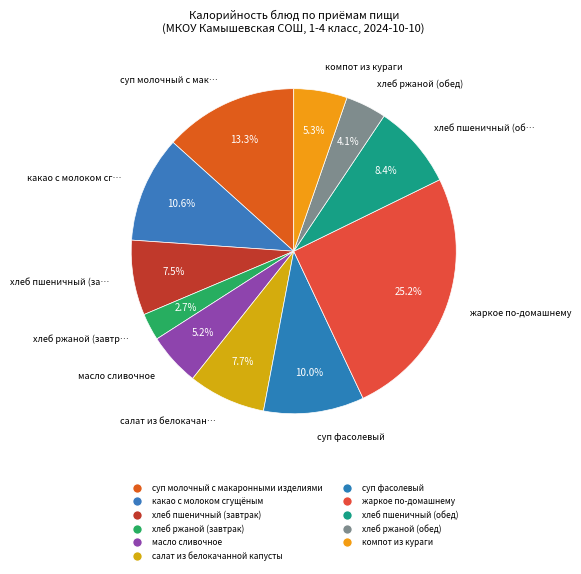

Is there a majority slice in this chart?

No